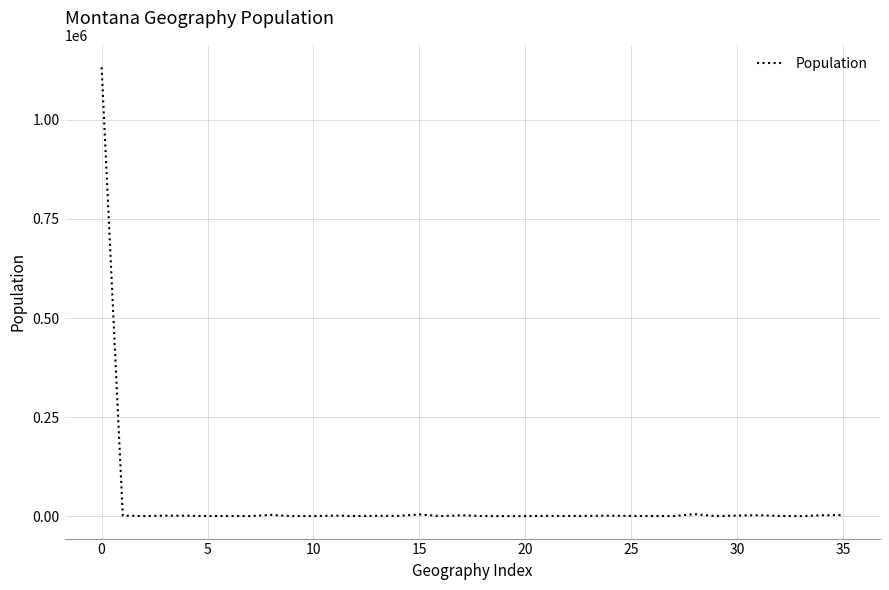

What is the greatest value displayed?

1132812